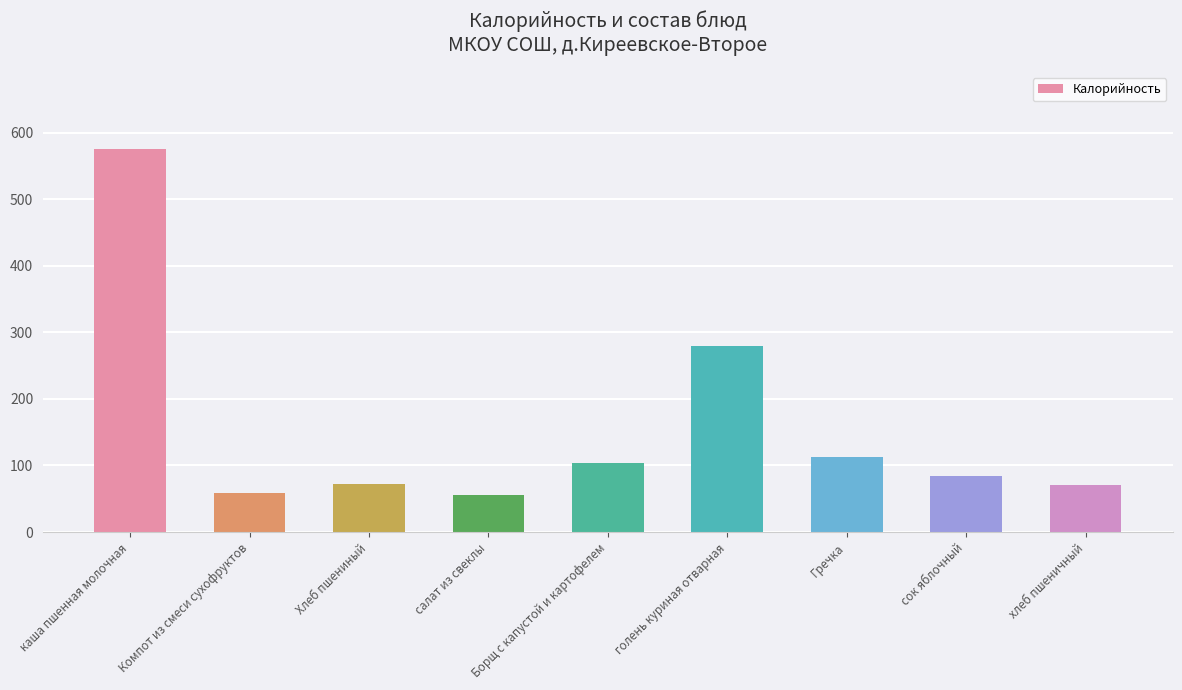

What is the difference between the maximum and minimum values?

520.0